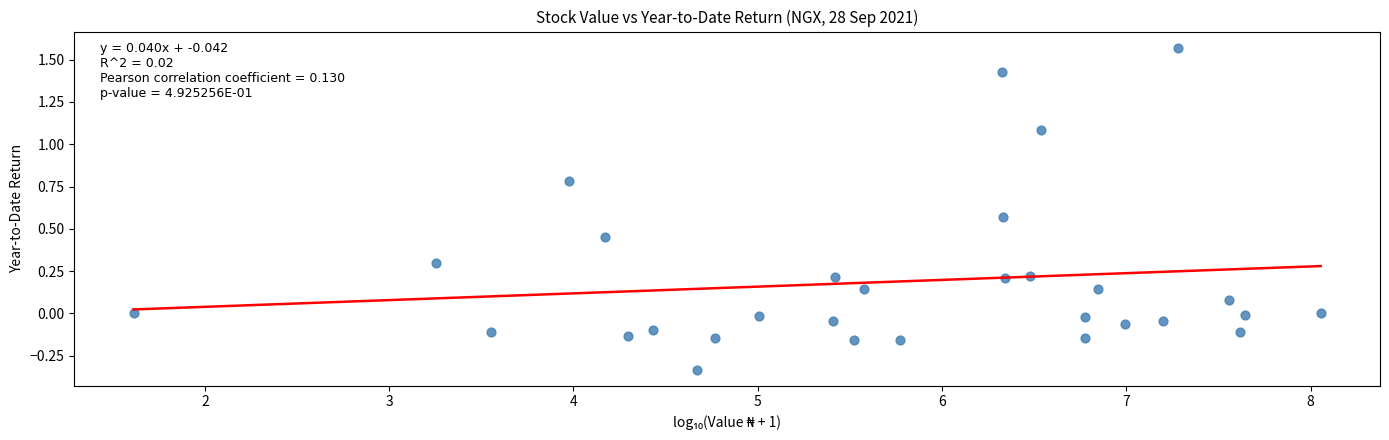

What is the range of X values (max minus min)?

6.4